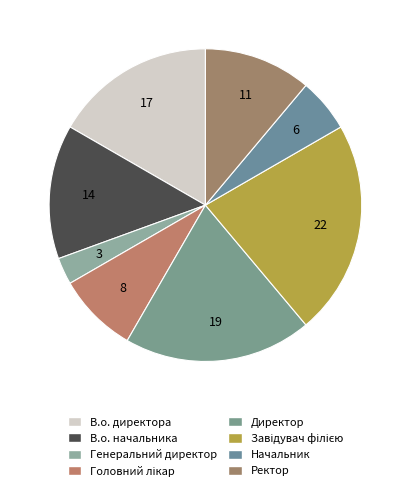

To the nearest percent, what is the difference between the largest and smallest slice percentages?

19%